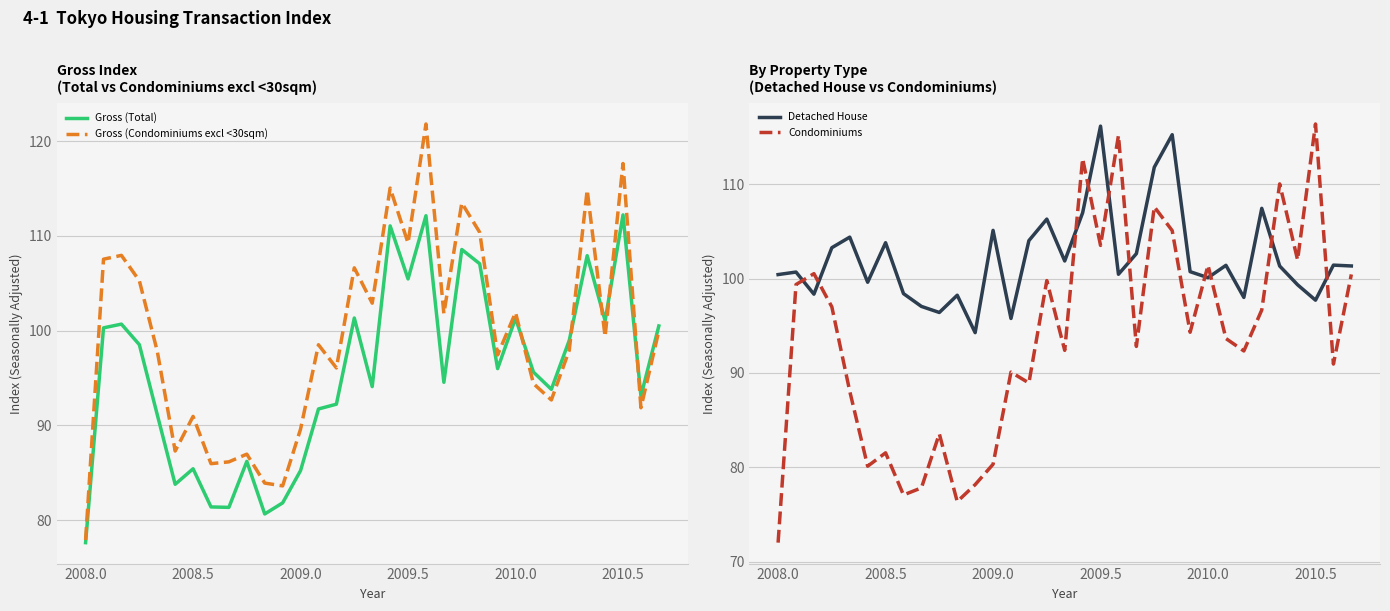

How many interior local valleys does the Detached House series have?

10